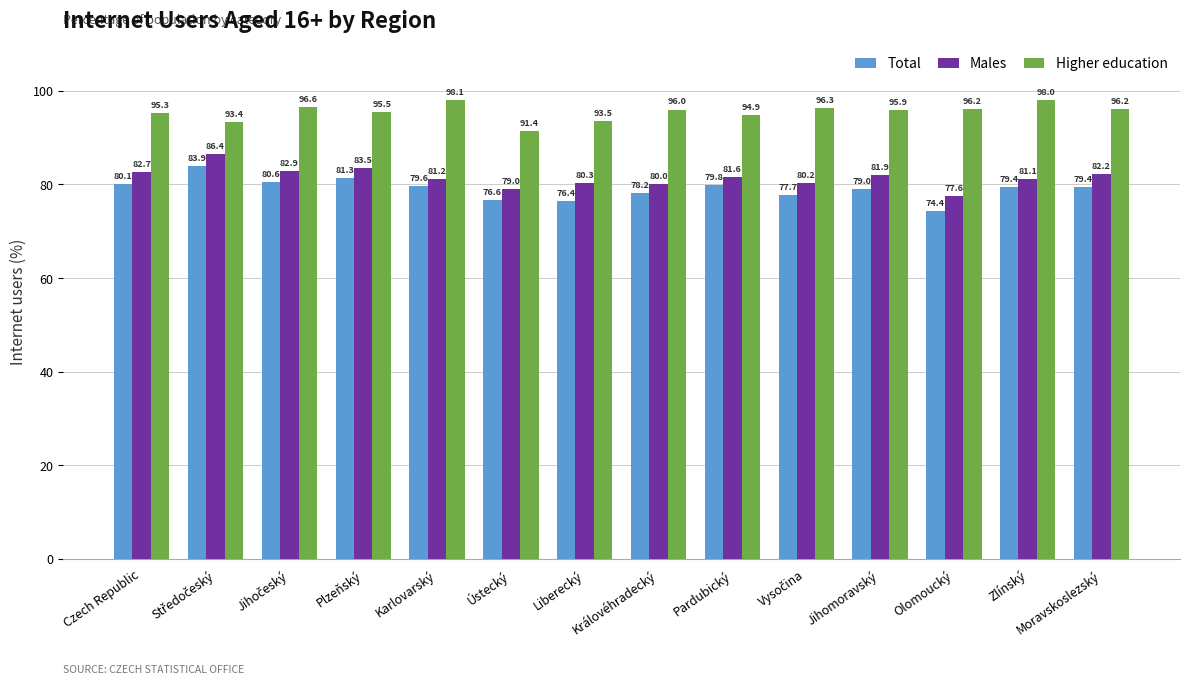

What is the label of the 9th bar from the right?

Ústecký